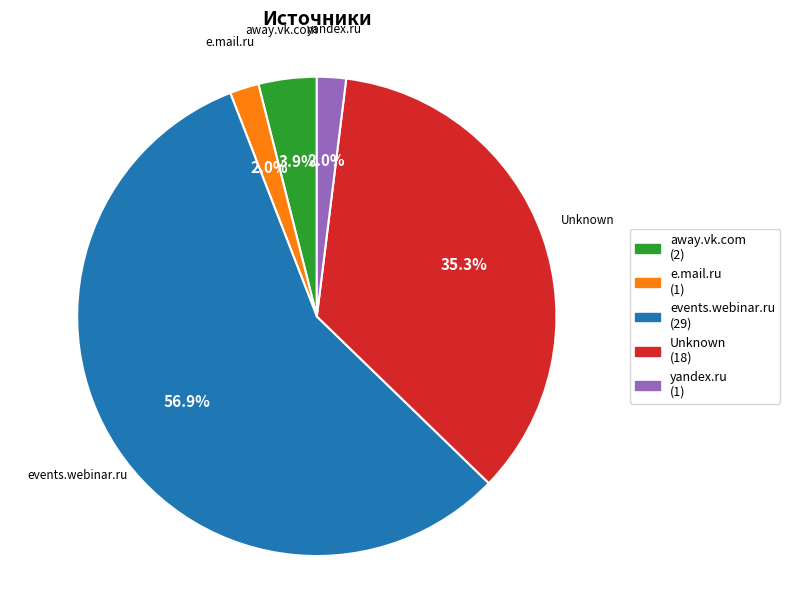

To the nearest percent, what is the difference between the largest and smallest slice percentages?

55%